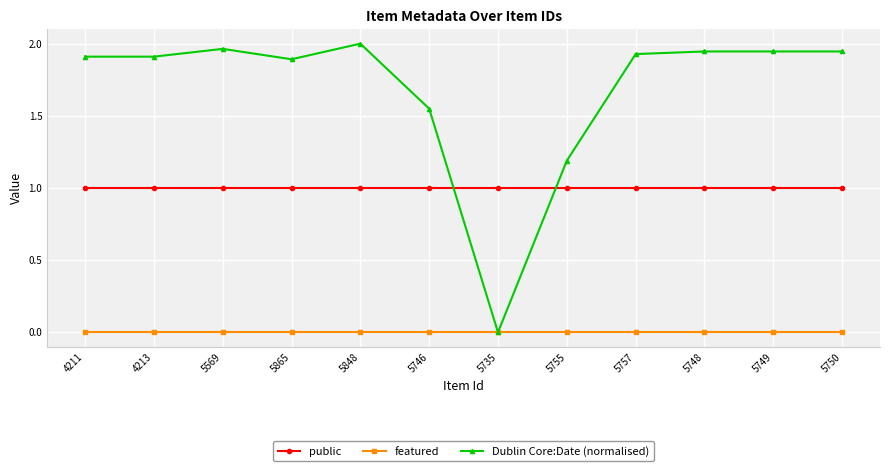

List the series in order of their peak value, highest first.

Dublin Core:Date (normalised), public, featured